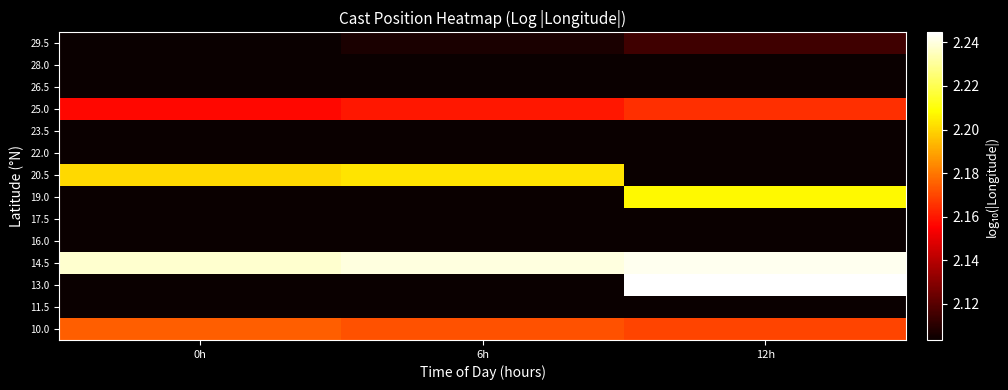

What is the smallest value displayed?

2.1